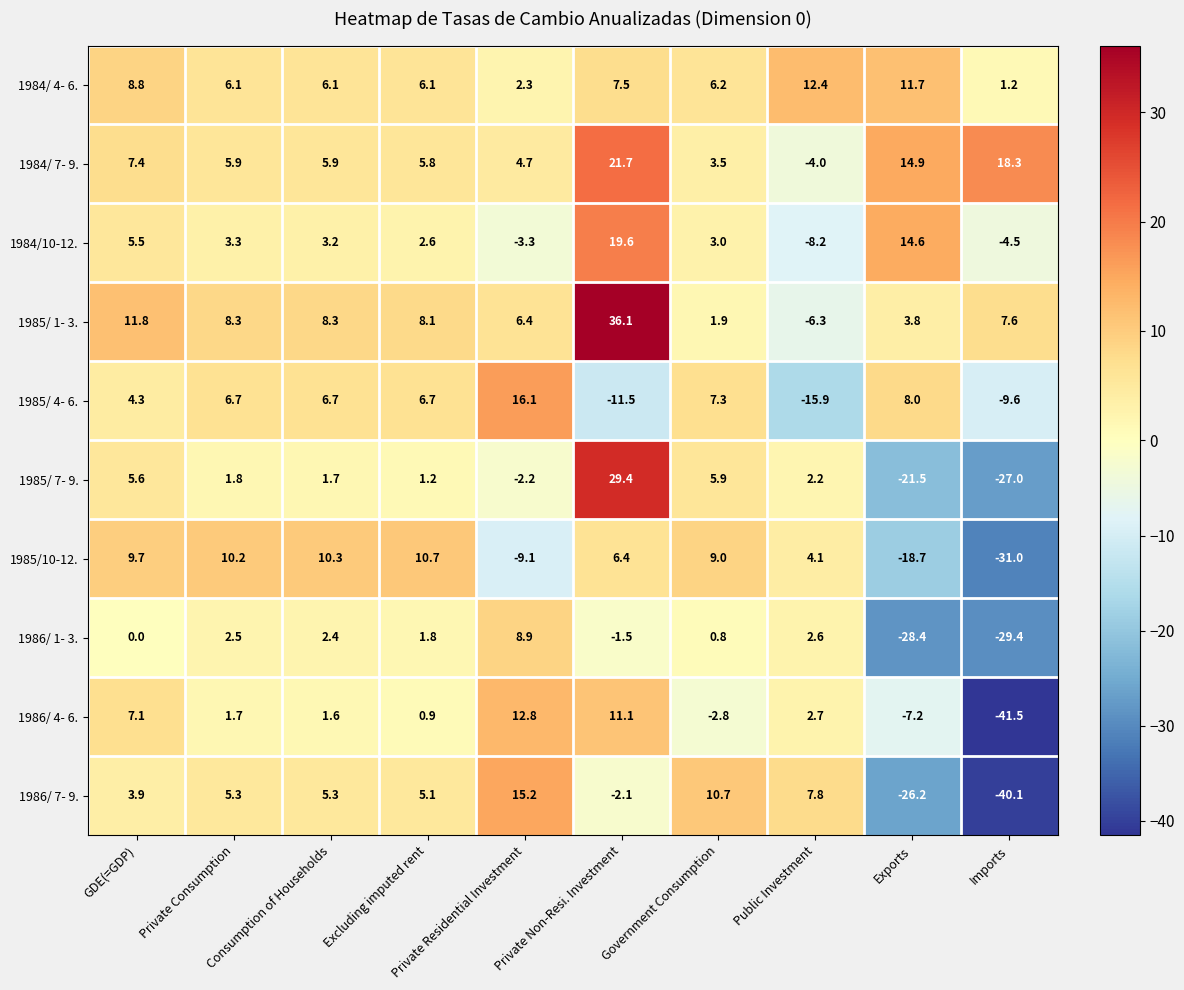

List the series in order of their peak value, lowest first.

1986/ 1- 3., 1985/10-12., 1984/ 4- 6., 1986/ 4- 6., 1986/ 7- 9., 1985/ 4- 6., 1984/10-12., 1984/ 7- 9., 1985/ 7- 9., 1985/ 1- 3.